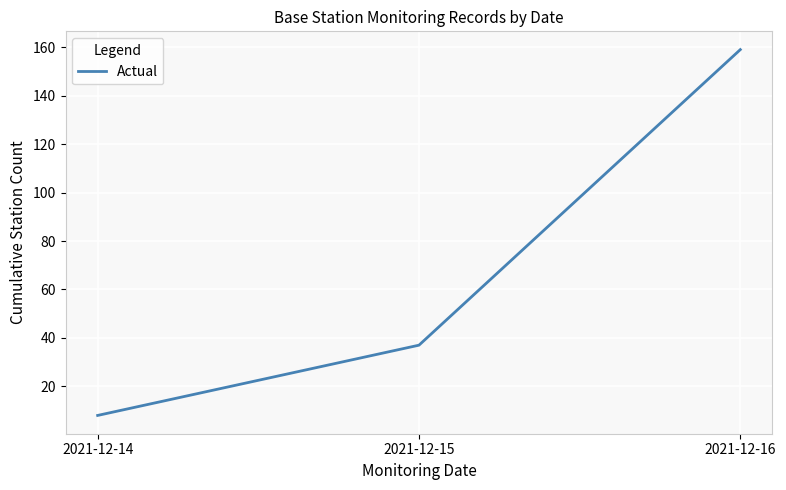

What is the change in value from 2021-12-14 to 2021-12-15?

+29